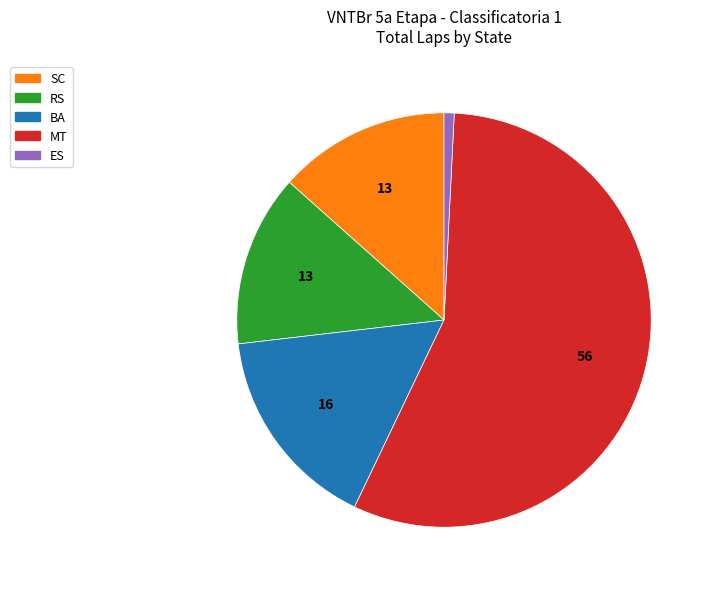

Does any single category account for the majority?

Yes